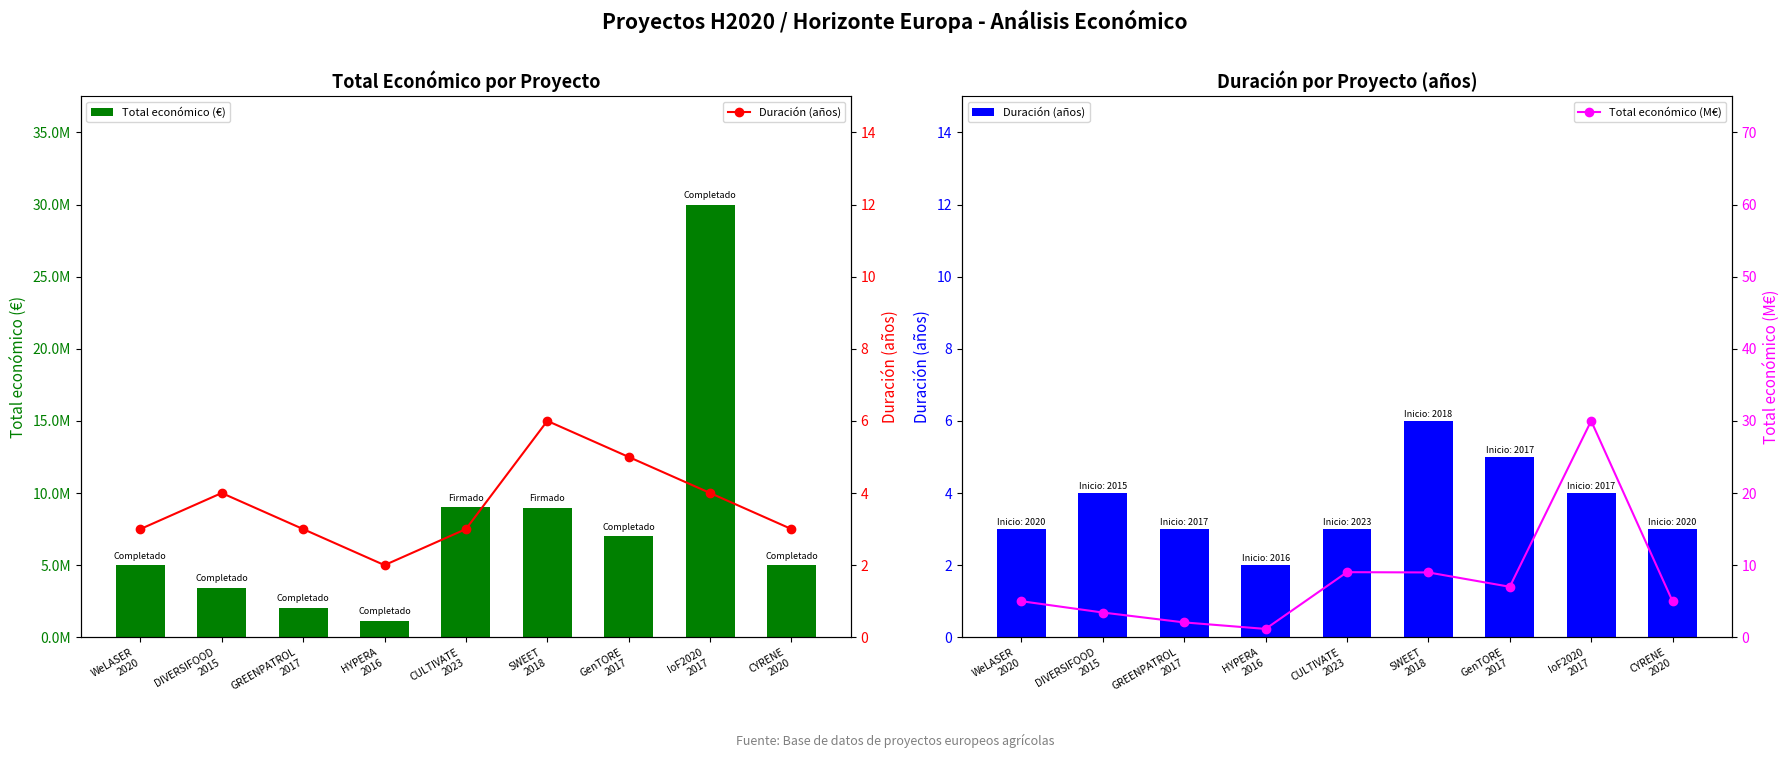

What is the value of the Total económico (M€) point at the 8th from the left?

30.0